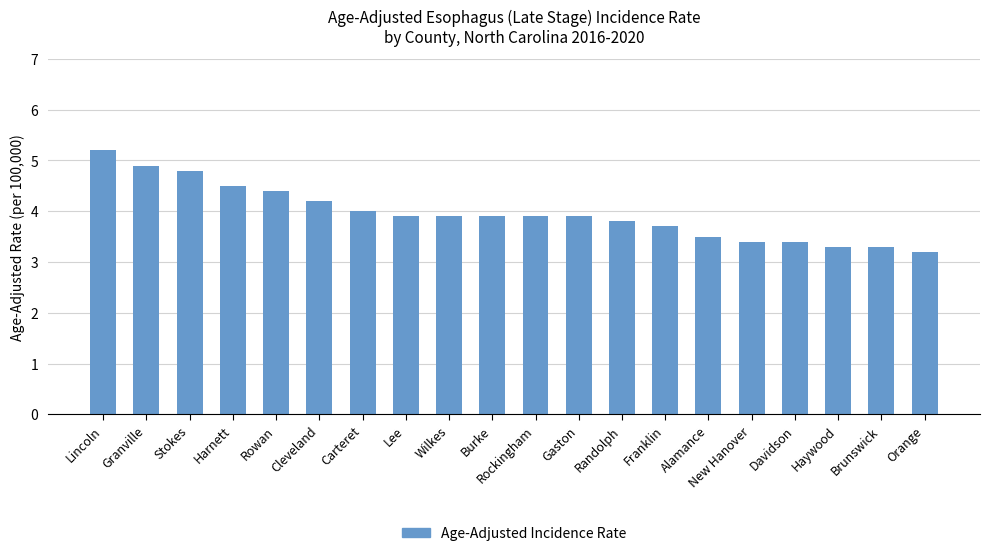

What is the greatest value displayed?

5.2